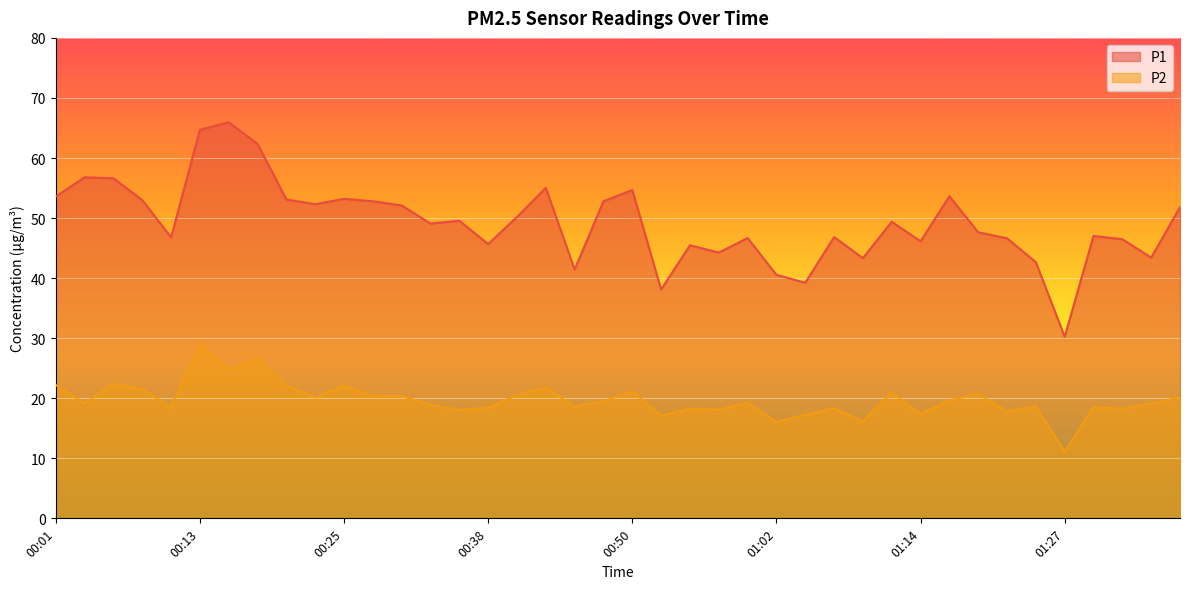

How many interior local peaks does the P1 series have?

12